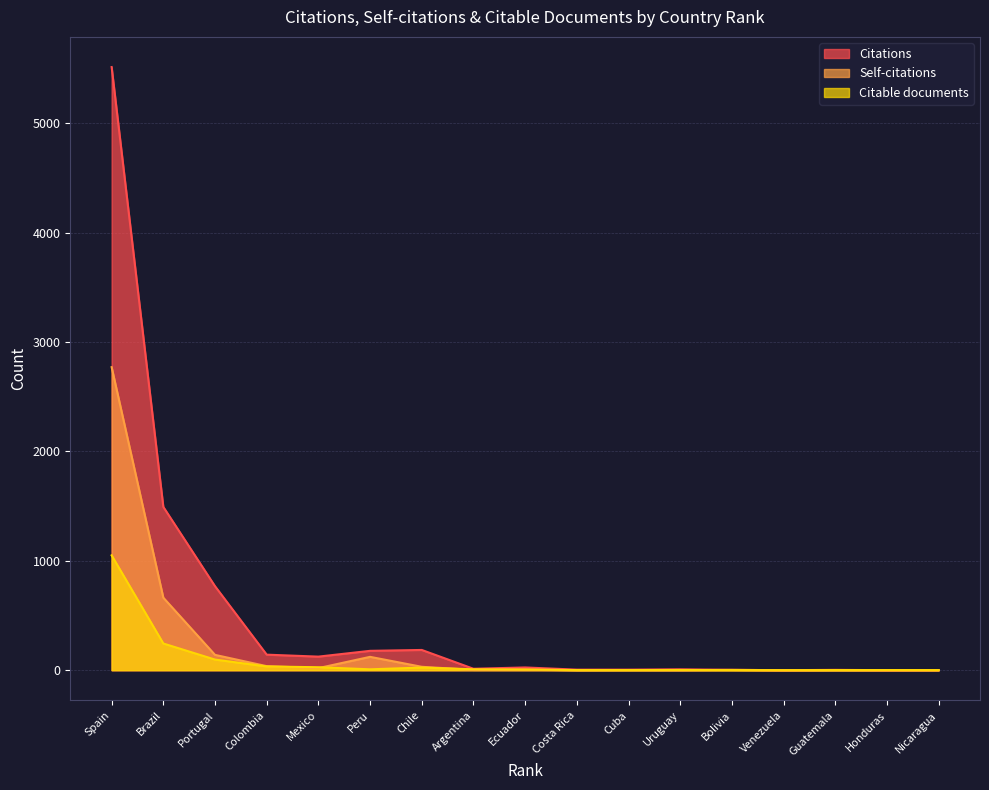

Which has a higher value, Colombia or Brazil?

Brazil